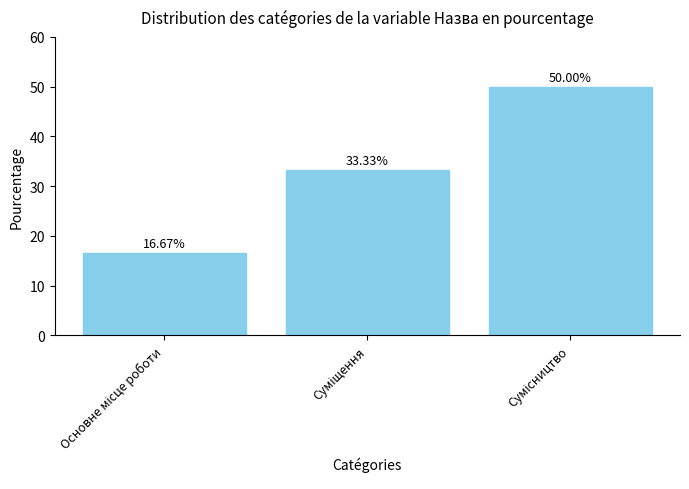

What is the value of the 2nd bar from the left?

33.3